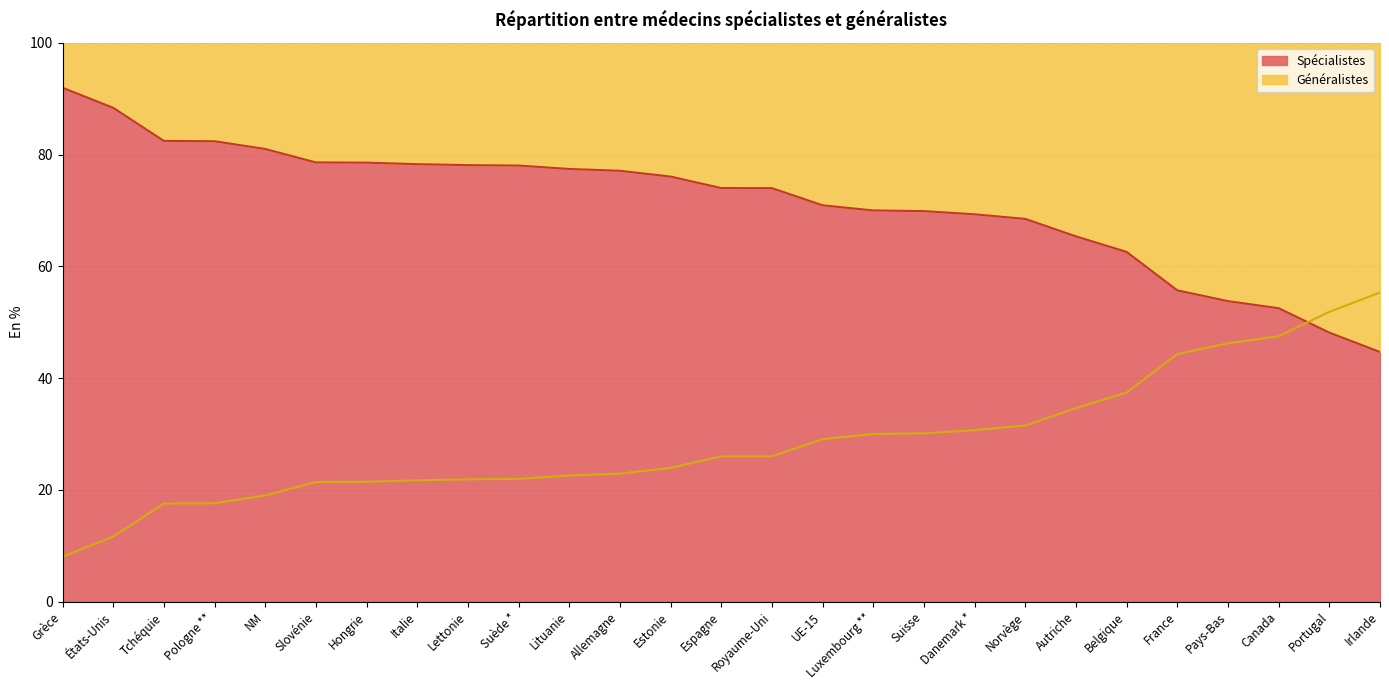

What is the difference between the maximum and minimum values in the Généralistes series?

47.3